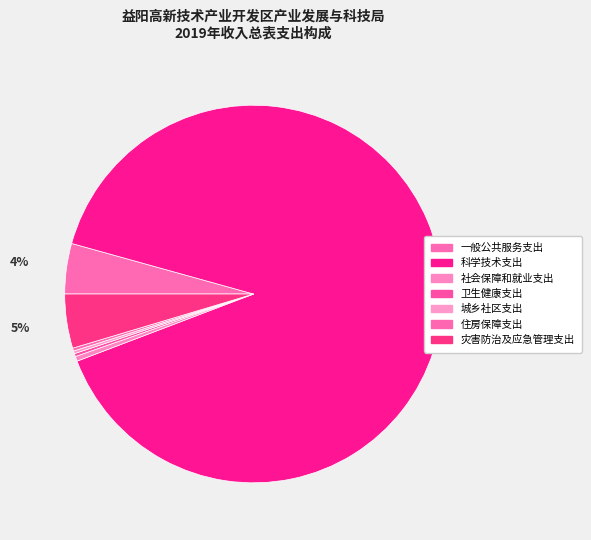

Count the number of slices in the pie.

7